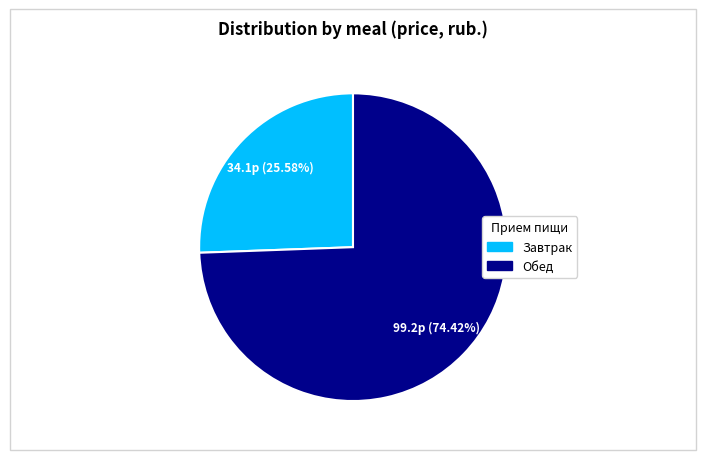

To the nearest percent, what is the combined percentage of Завтрак and Обед?

100%